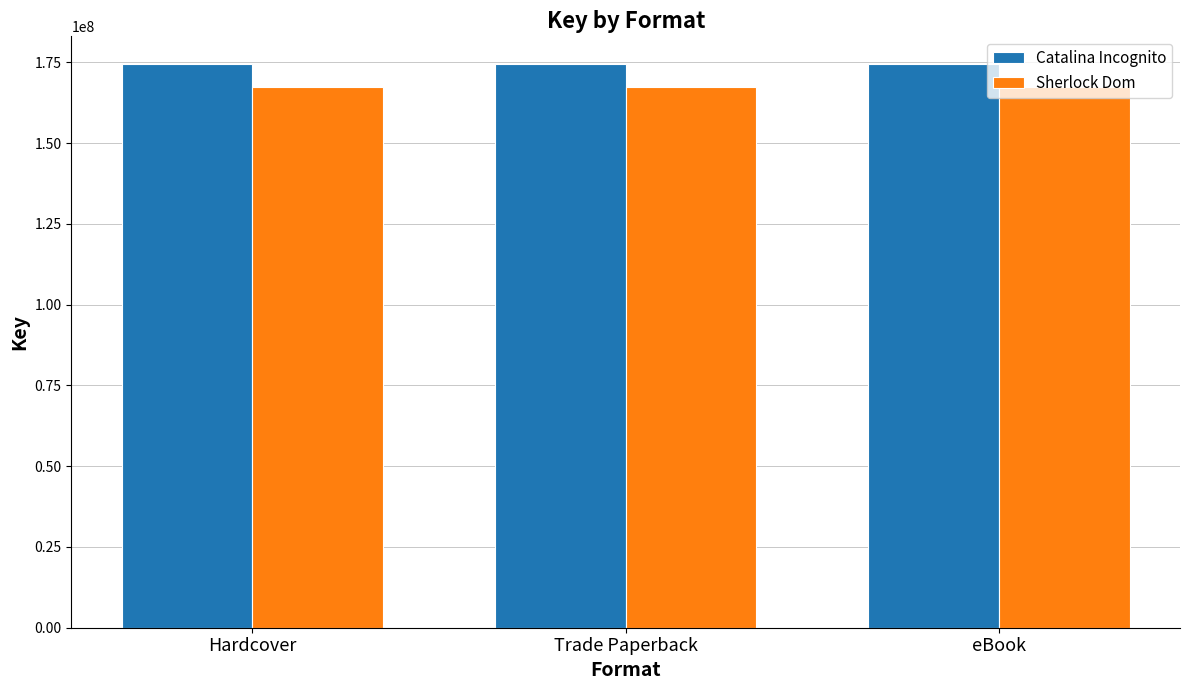

Is it true that Sherlock Dom equals 167249301 at Trade Paperback?

True